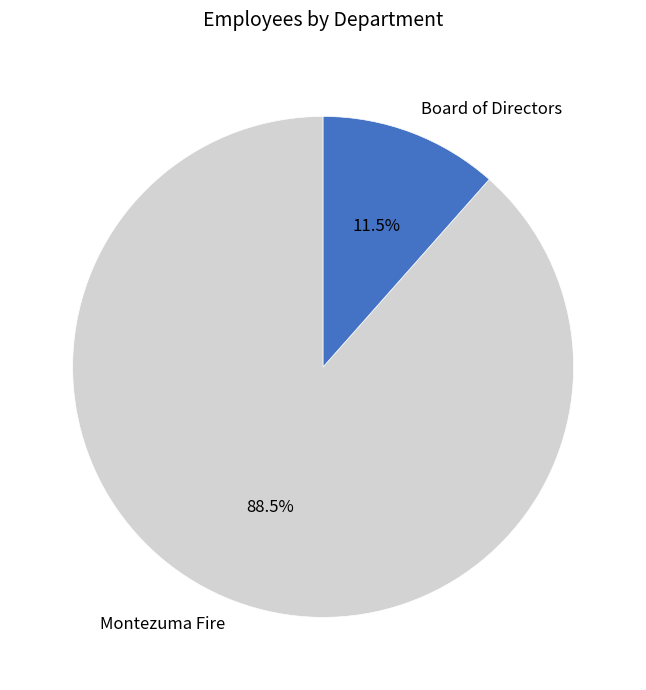

Between Board of Directors and Montezuma Fire, which is larger?

Montezuma Fire